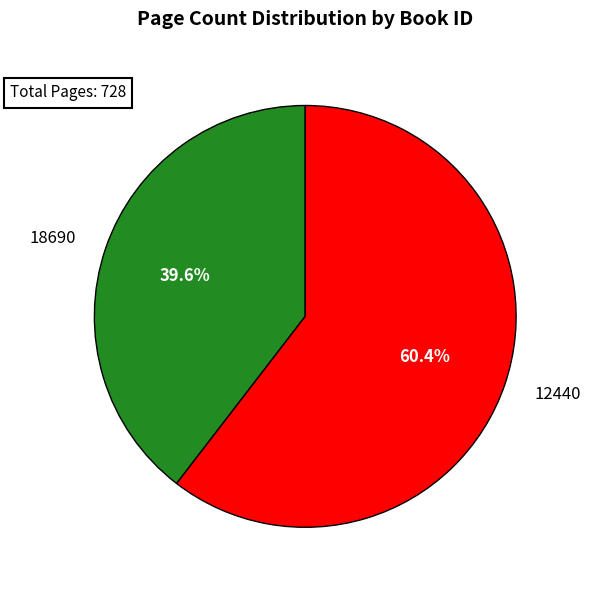

How much of the chart is everything except 18690?

60.4%